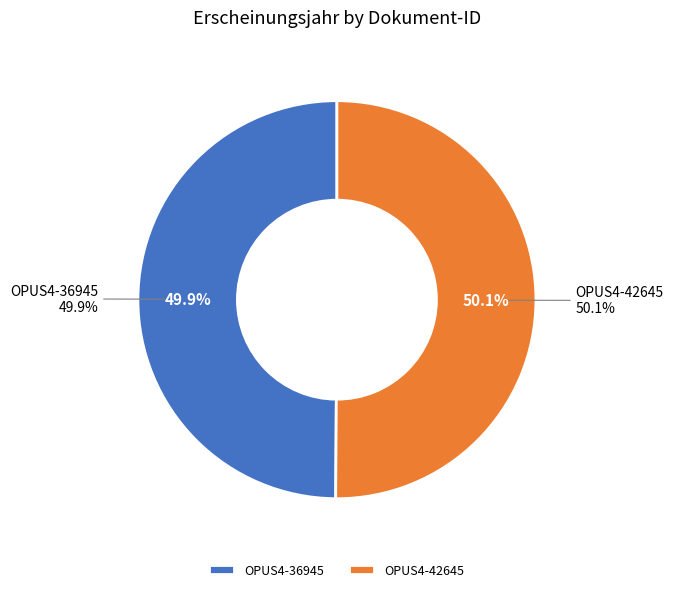

Approximately how many times larger is the value at OPUS4-42645 compared to OPUS4-36945?

1.0